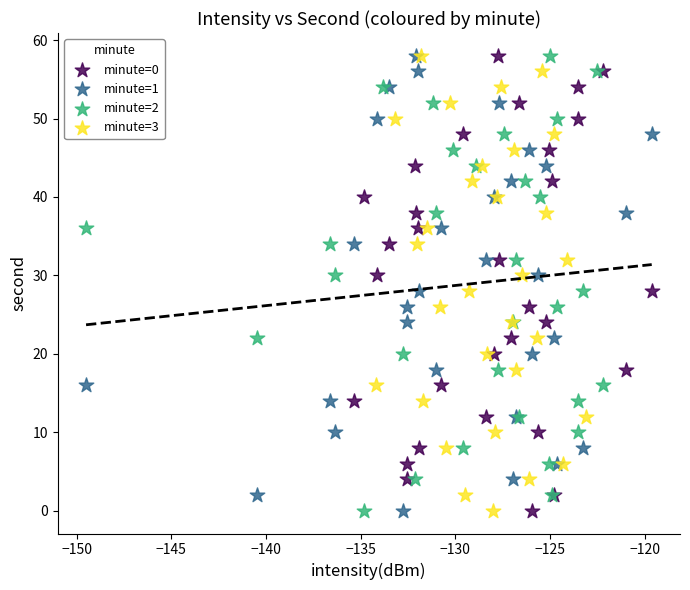

What are all the series names shown in the legend?

minute=0, minute=1, minute=2, minute=3